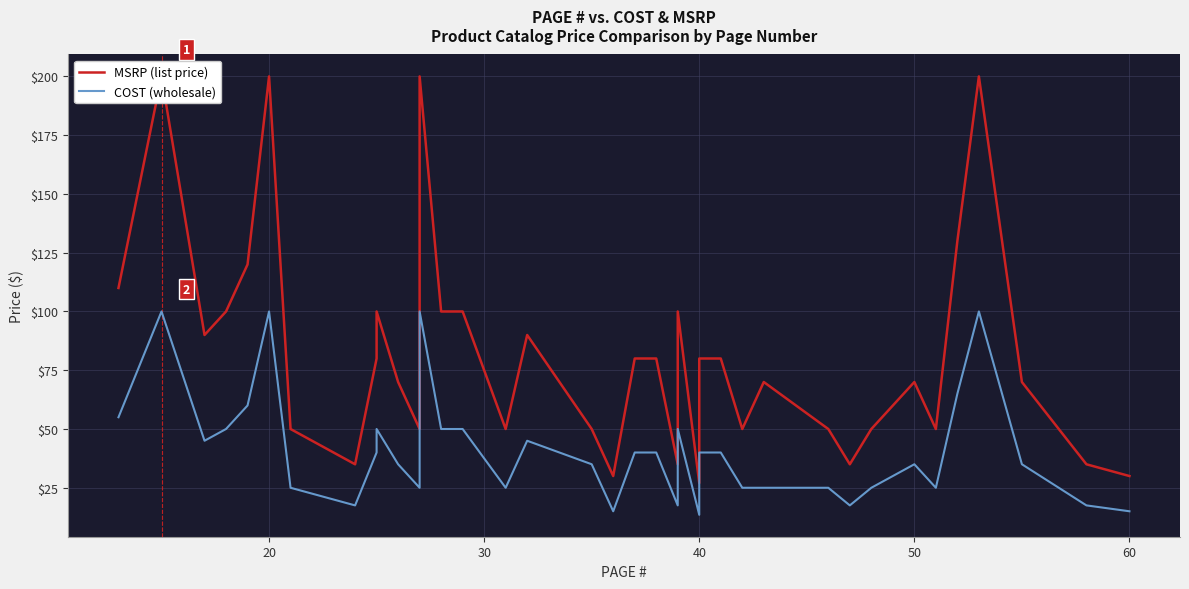

Reading left to right, list all the values displayed in this chart.

MSRP (list price): 110.0	200.0	90.0	100.0	120.0	200.0	50.0	35.0	80.0	100.0	70.0	50.0	180.0	200.0	100.0	100.0	50.0	90.0	50.0	30.0	80.0	80.0	35.0	100.0	27.0	80.0	80.0	50.0	70.0	50.0	35.0	50.0	70.0	50.0	130.0	200.0	70.0	35.0	30.0	30.0
COST (wholesale): 55.0	100.0	45.0	50.0	60.0	100.0	25.0	17.5	40.0	50.0	35.0	25.0	90.0	100.0	50.0	50.0	25.0	45.0	35.0	15.0	40.0	40.0	17.5	50.0	13.5	40.0	40.0	25.0	25.0	25.0	17.5	25.0	35.0	25.0	65.0	100.0	35.0	17.5	15.0	15.0